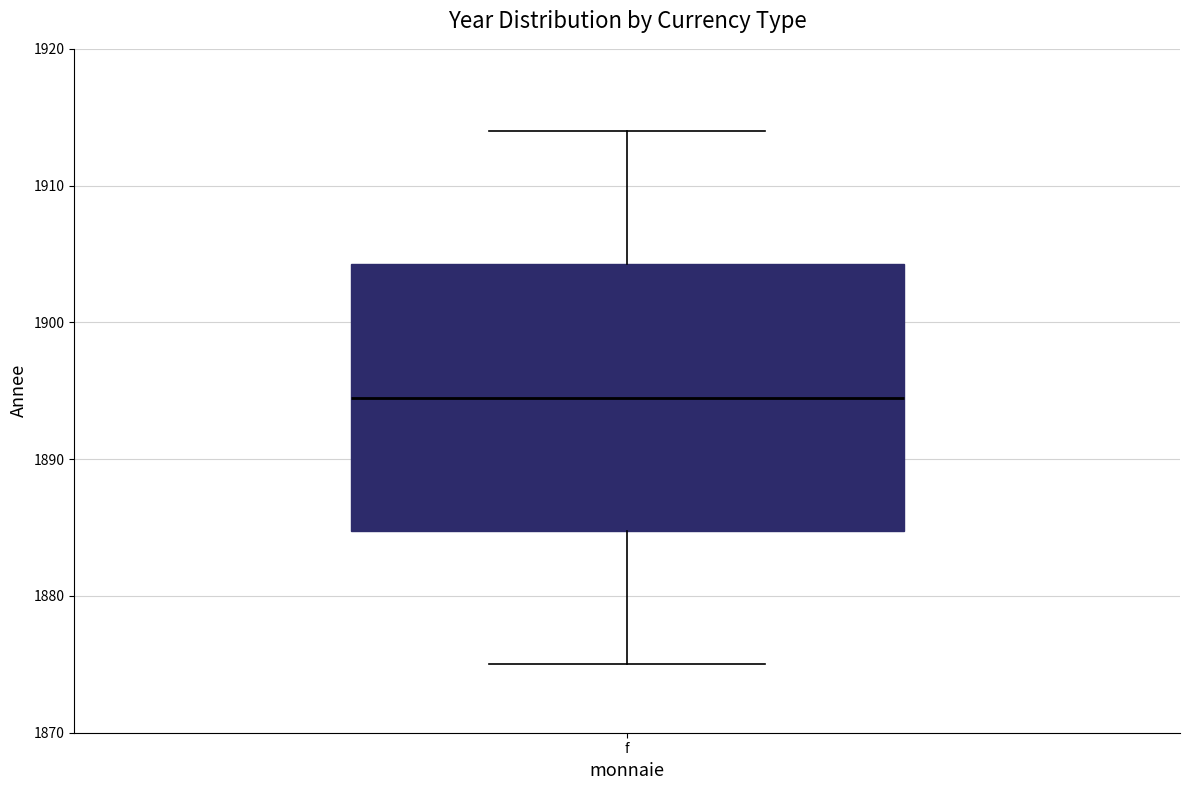

Transcribe this box plot: give where the median line is, the range the box spans, and where the two whiskers end, as read against the y-axis. The values are not printed on the chart, so give them approximately, as read against the axis.

median 1895, box 1885 to 1904, whiskers 1875 to 1914